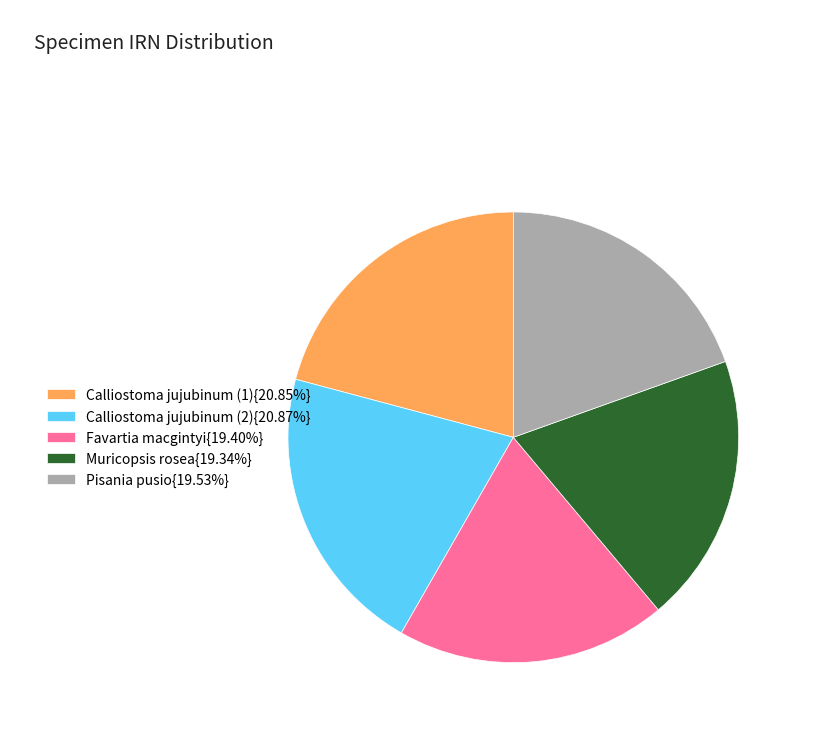

What is the ratio of the value at Calliostoma jujubinum (2){20.87%} to the value at Pisania pusio{19.53%}?

1.1